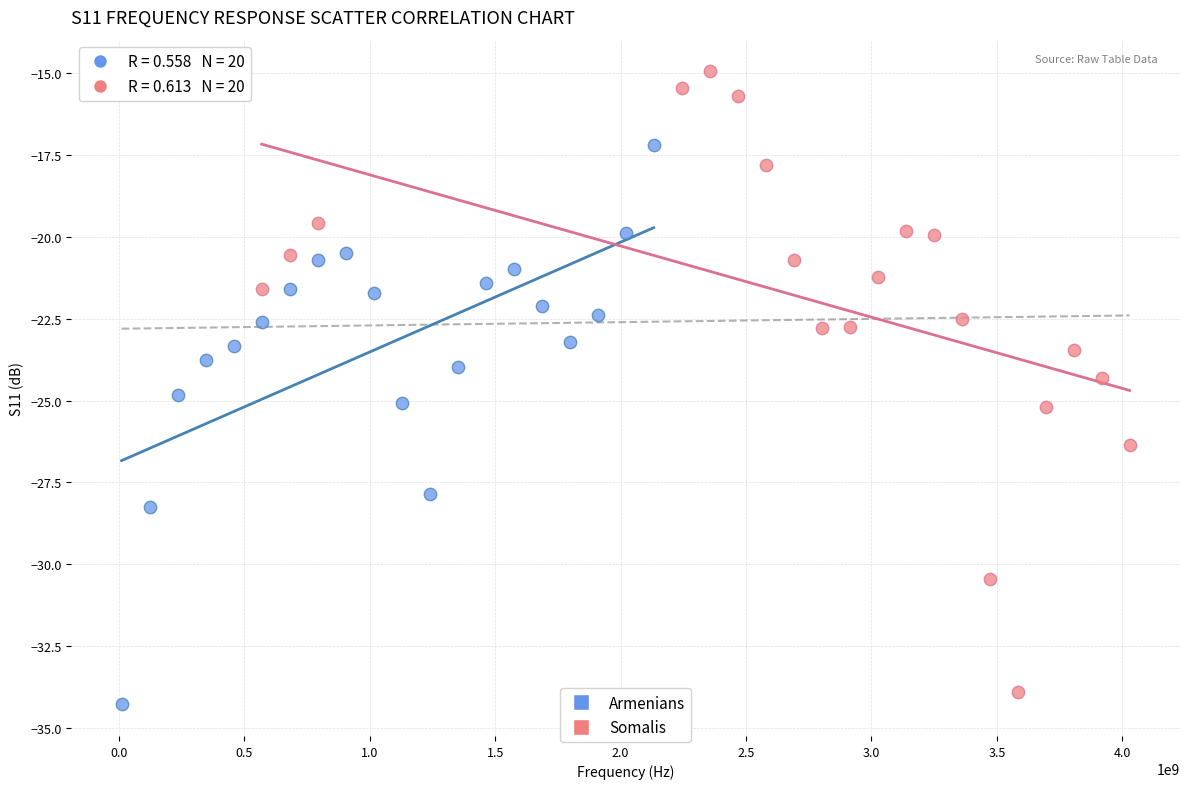

Which series reaches the maximum Y coordinate?

Somalis